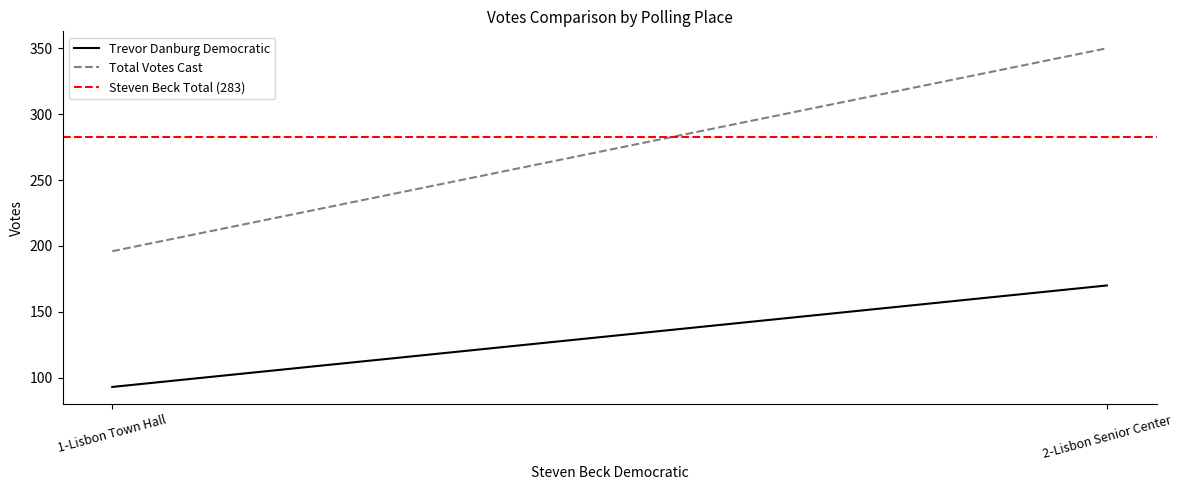

Is this an area chart (filled region under the line)?

No